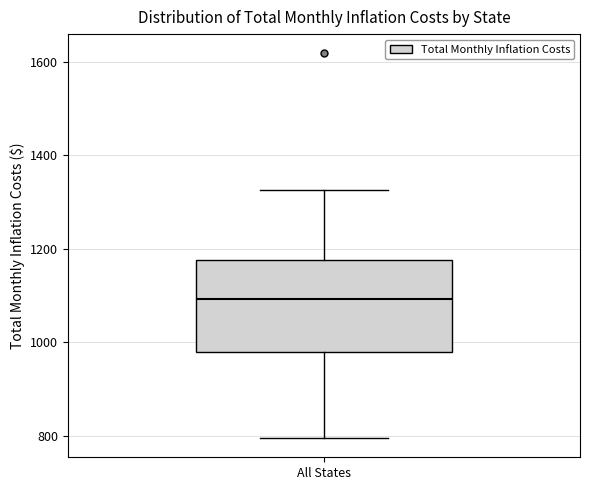

Transcribe this box plot: give where the median line is, the range the box spans, and where the two whiskers end, as read against the y-axis. The values are not printed on the chart, so give them approximately, as read against the axis.

median 1100, box 980 to 1180, whiskers 800 to 1320